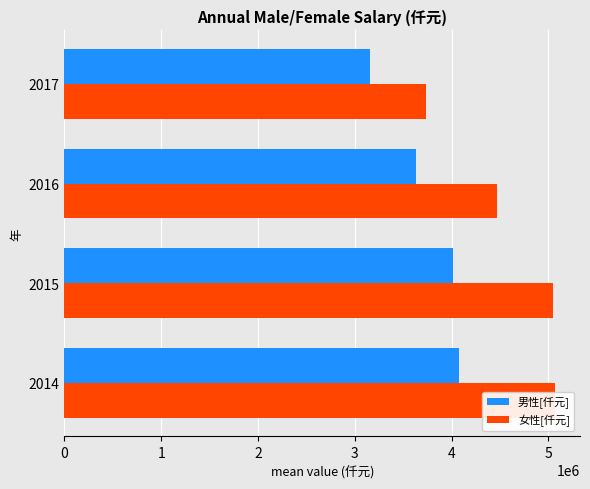

At how many categories does at least one series exceed 4745623?

2